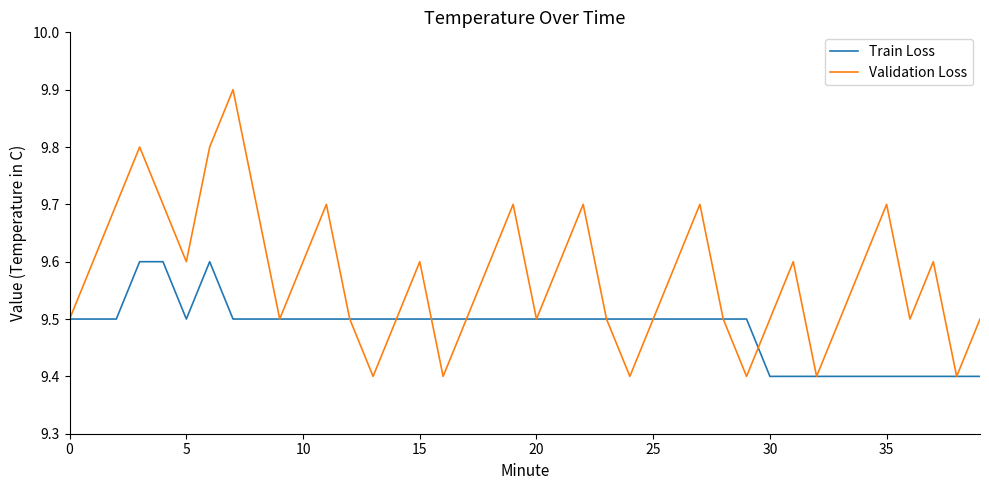

What is the maximum value for Train Loss?

9.6